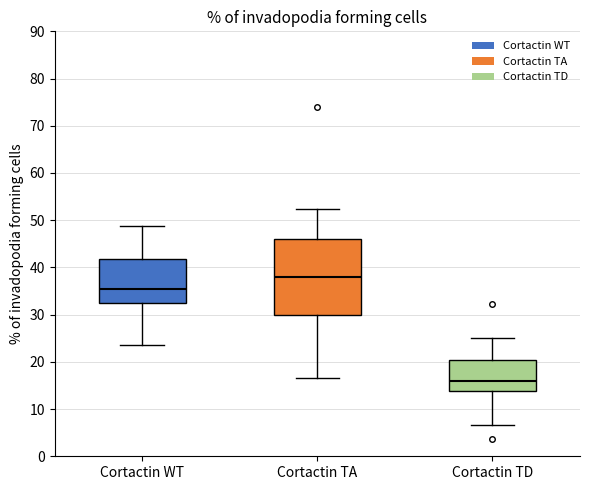

Reading left to right, read every box against the y-axis: the position of its median line, the range the box covers, and the ends of its whiskers. The values are not printed on the chart, so give them approximately, as read against the axis.

Cortactin WT: median 35, box 32 to 42, whiskers 24 to 49
Cortactin TA: median 38, box 30 to 46, whiskers 17 to 52
Cortactin TD: median 16, box 14 to 20, whiskers 7 to 25